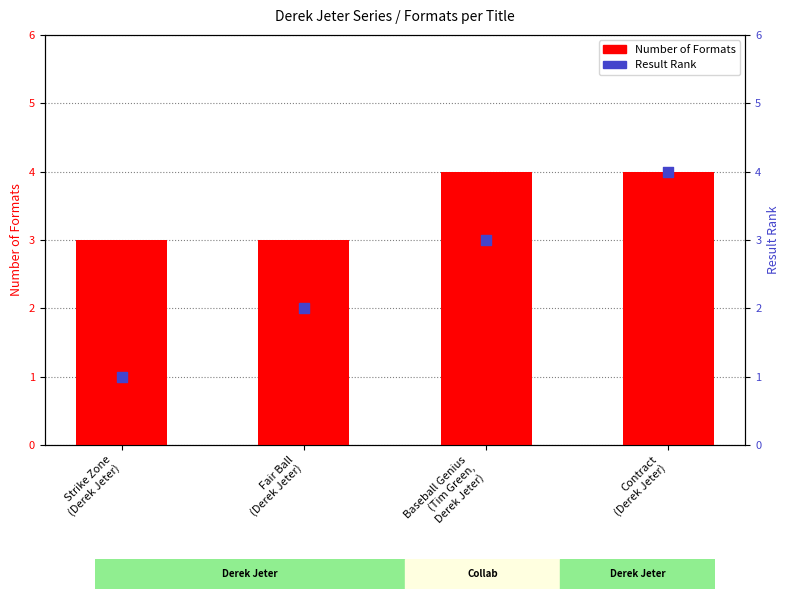

What are all the series names shown in the legend?

Number of Formats, Result Rank